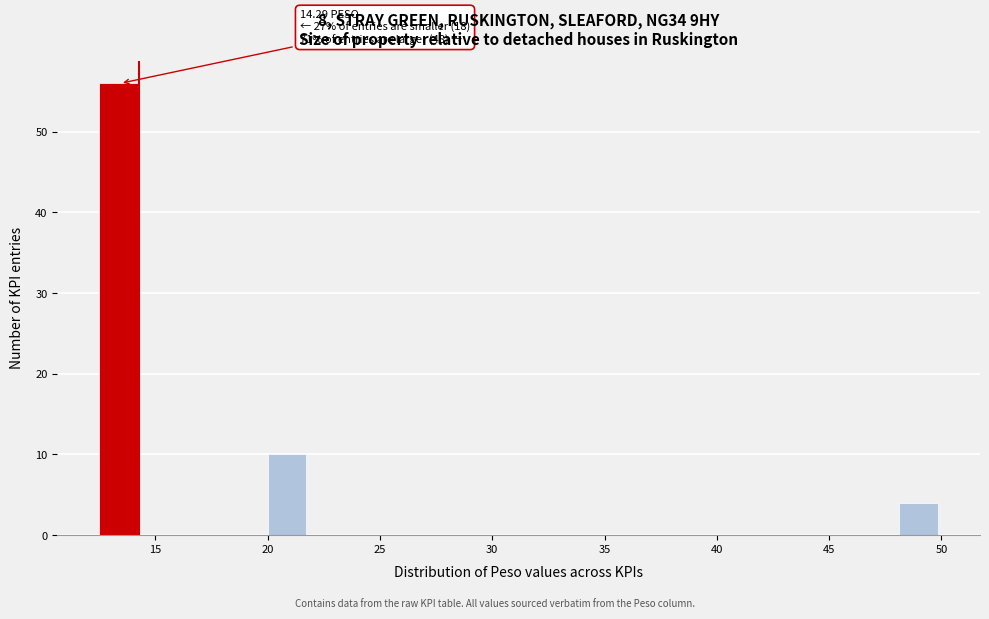

Around what value on the x-axis is the tallest bar? Give the approximate position of its centre, as read against the axis.

13.5